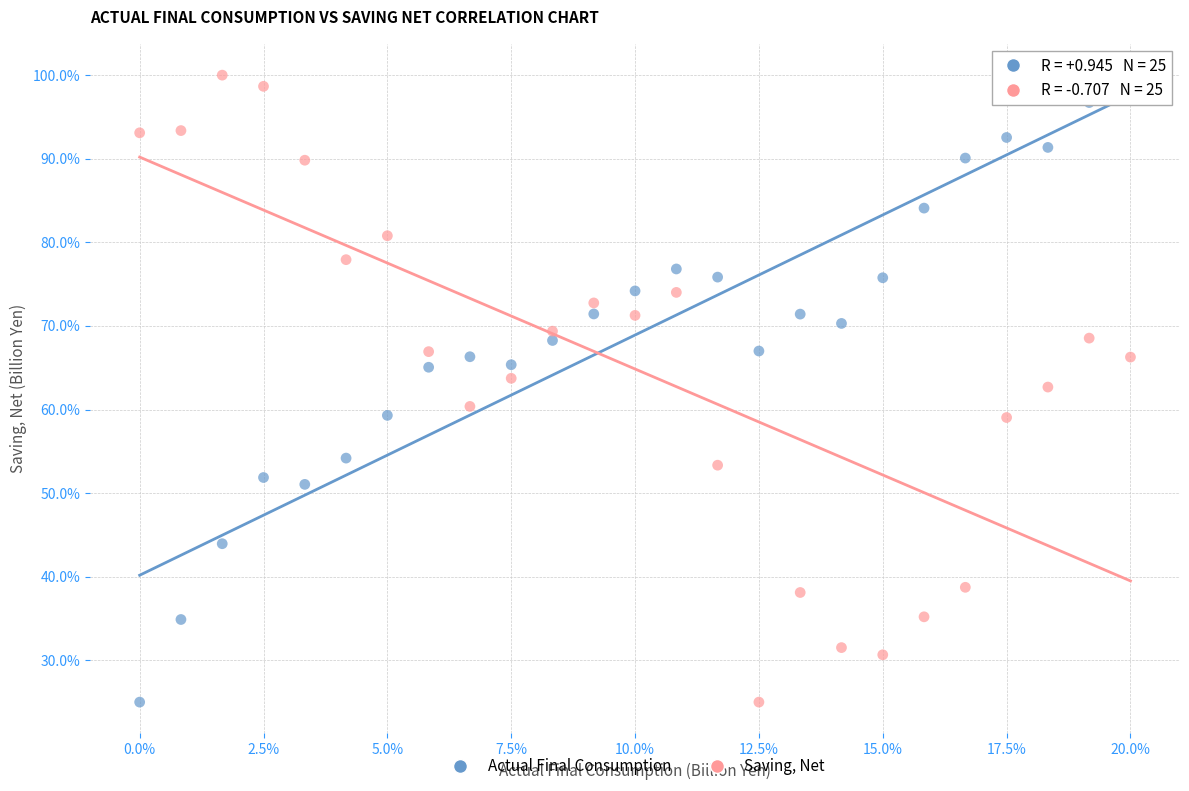

Across all data points, what is the range of Y values (max minus min)?

75.0